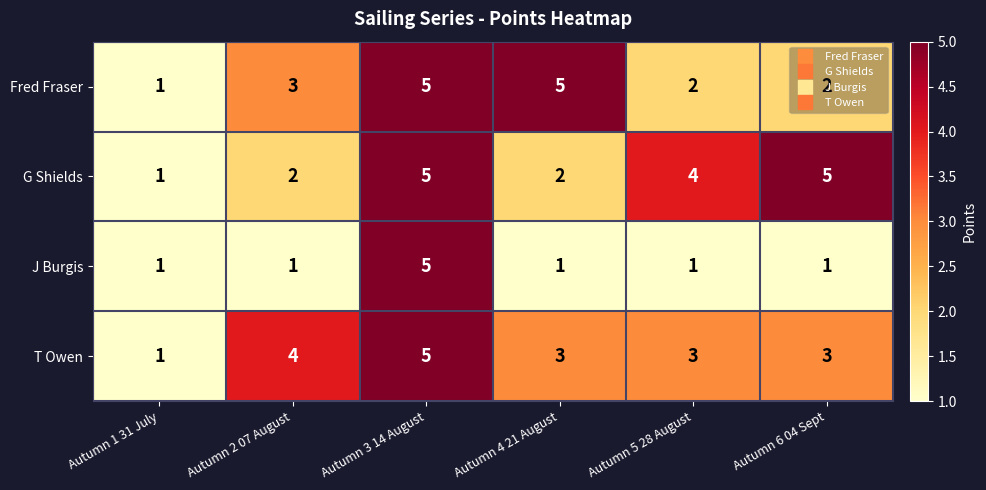

What is the total value across all series at Autumn 4 21 August?

11